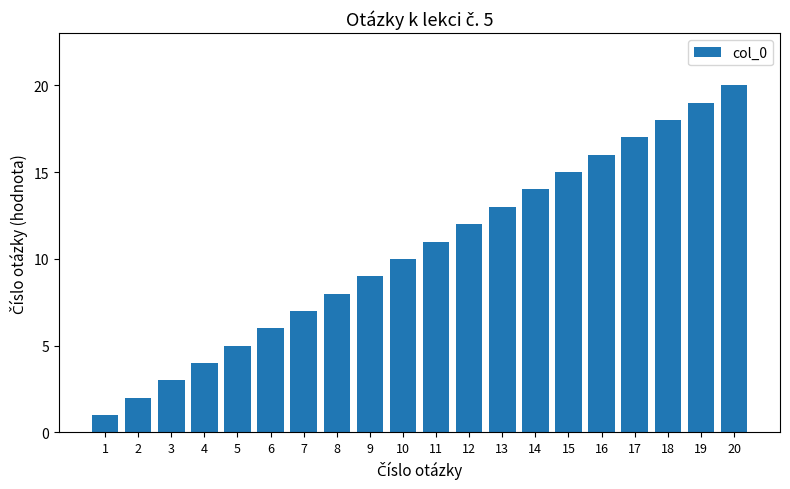

What is the sum of the values at 20 and 5?

25